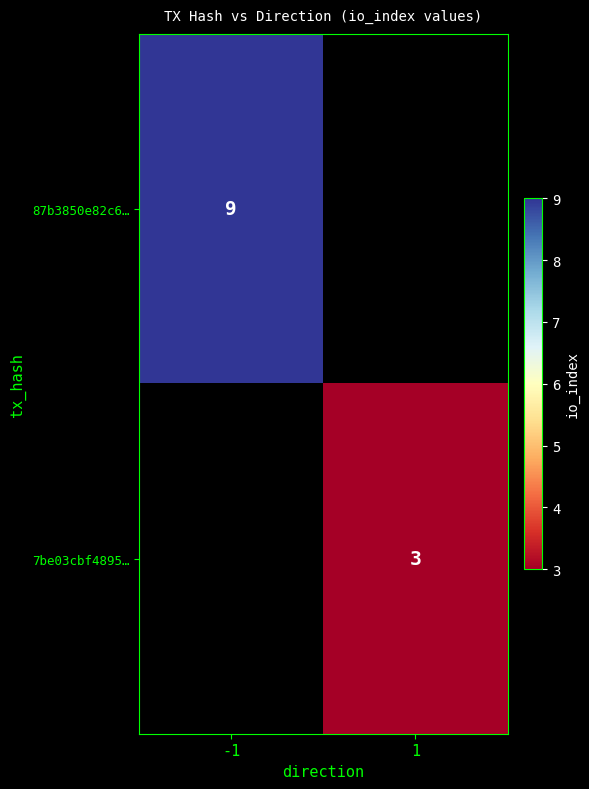

Is it true that 87b3850e82c6… equals 9 at -1?

True